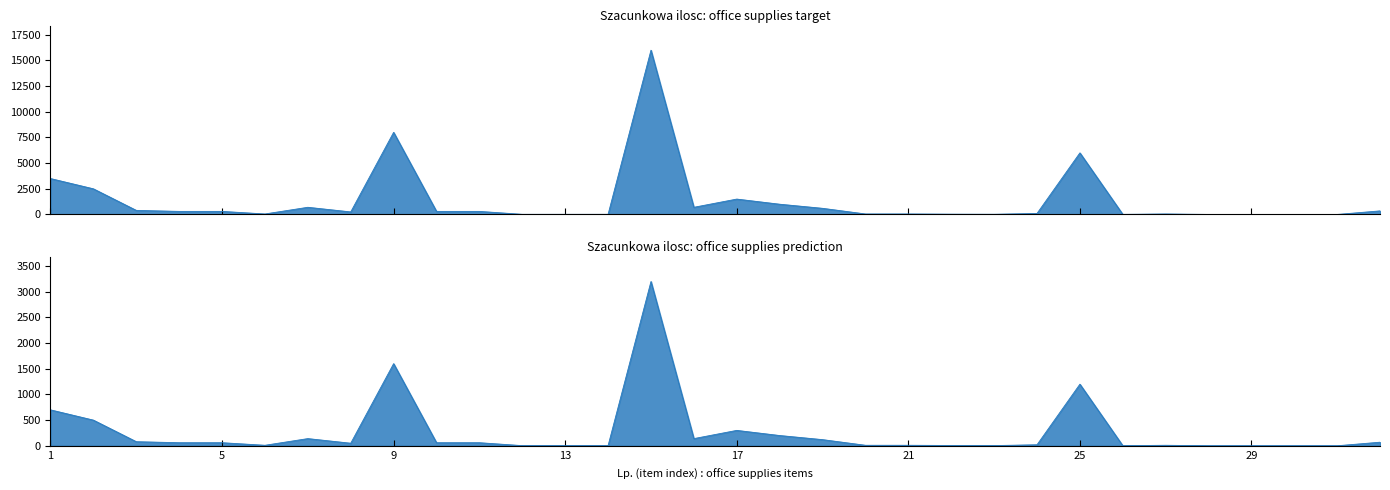

At which label is the value closest to 8001?

9